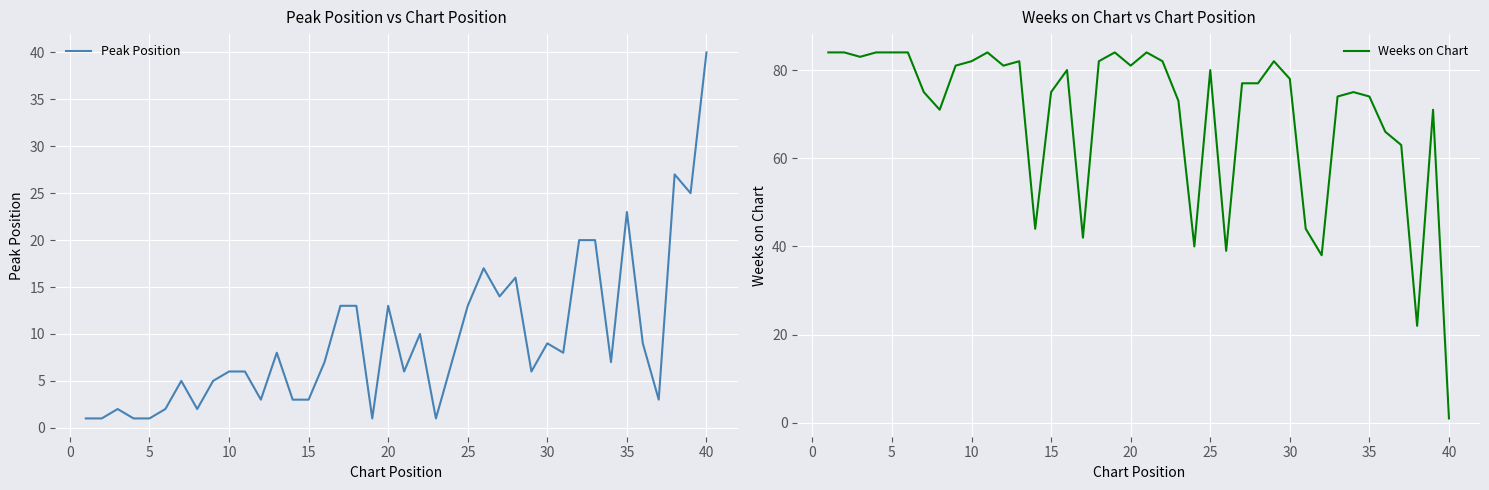

What is the greatest value displayed?

84